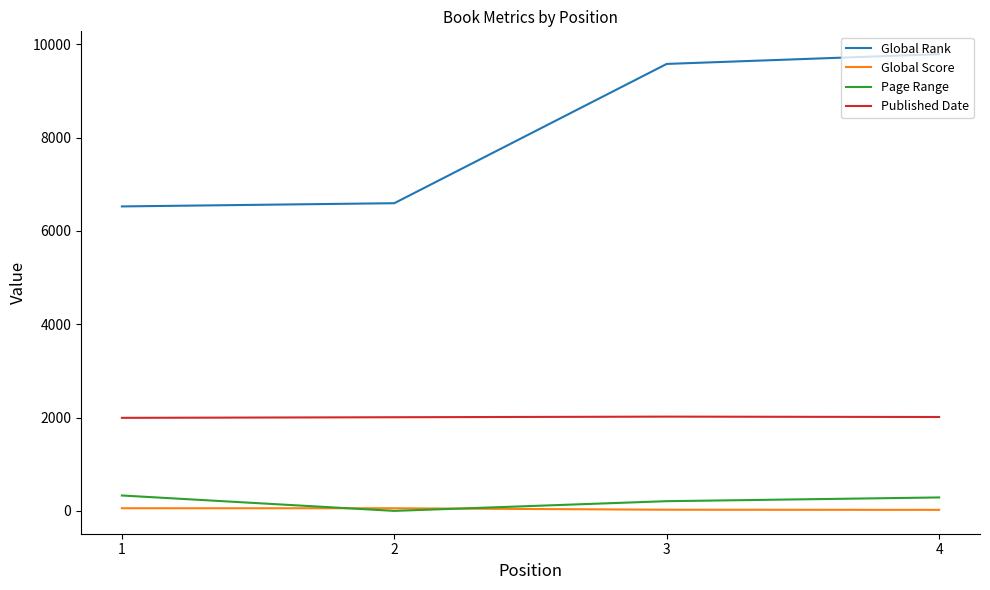

What is the sum of all Global Score values?

160